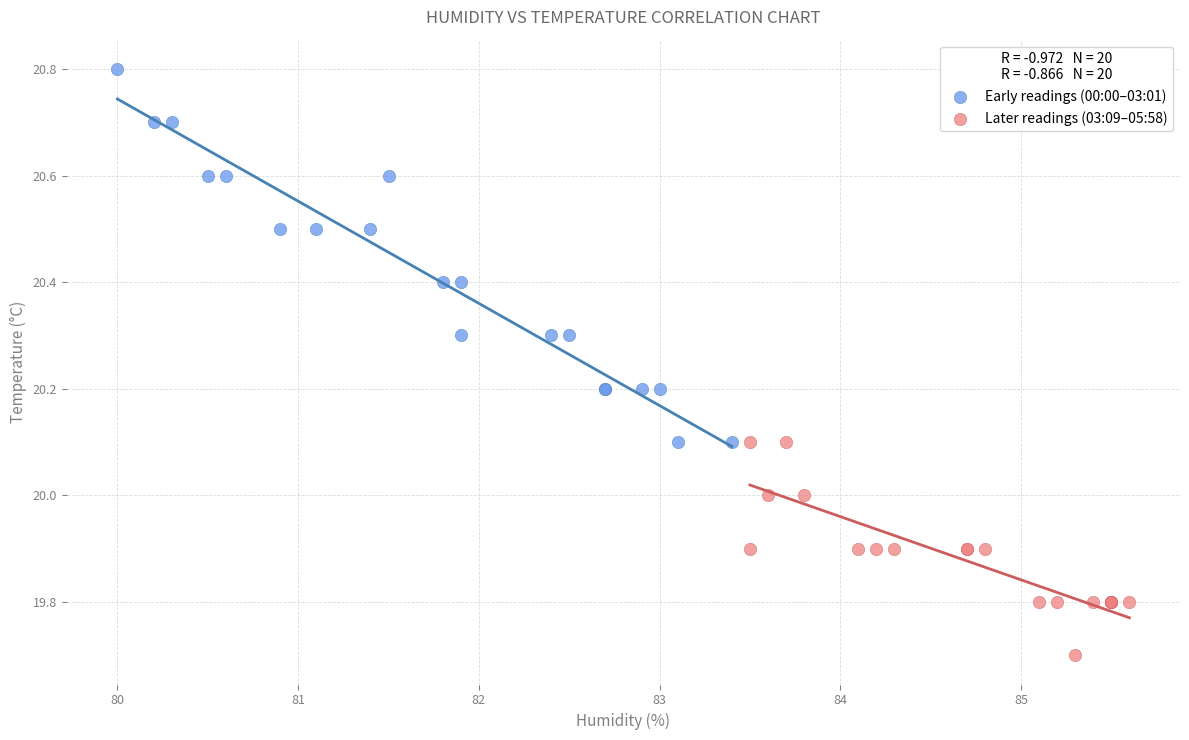

Which series contains the lowest Y value?

Later readings (03:09–05:58)